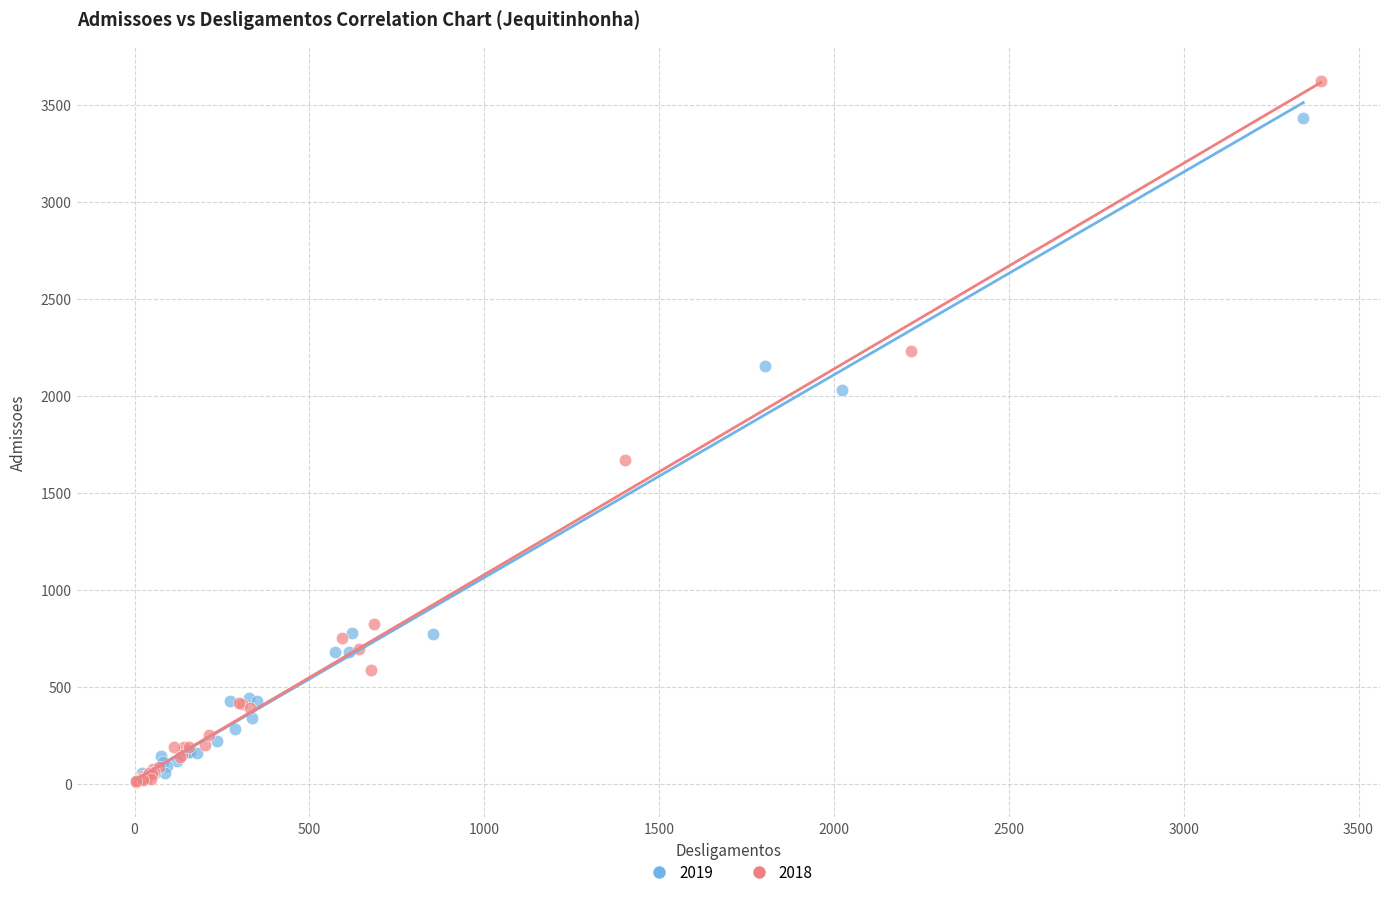

What are all the series names shown in the legend?

2019, 2018